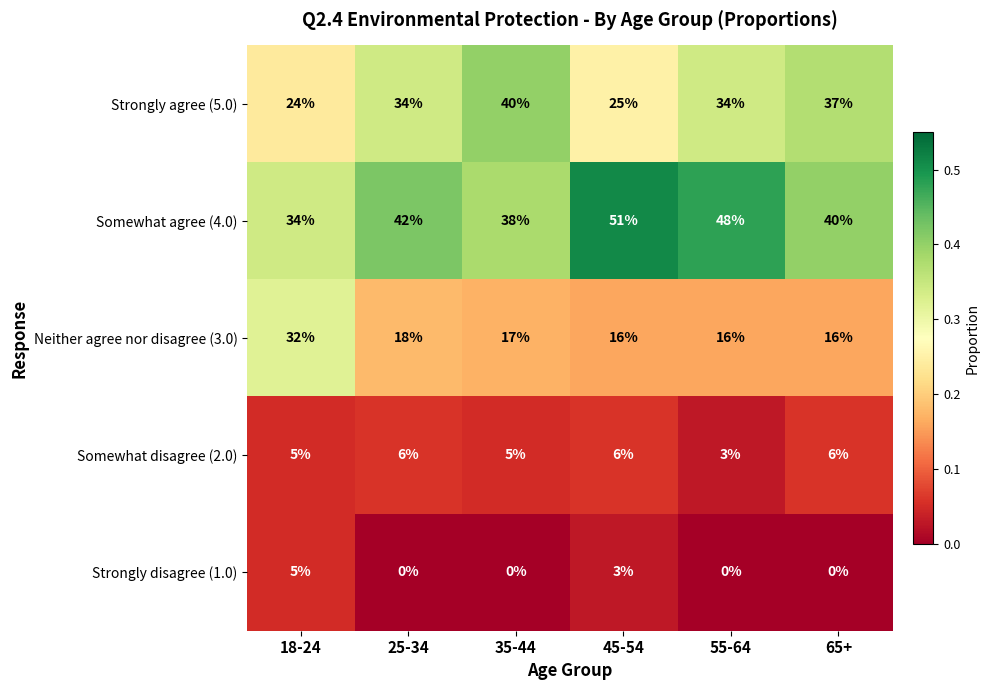

Which series has the largest range (max minus min)?

Somewhat agree (4.0)